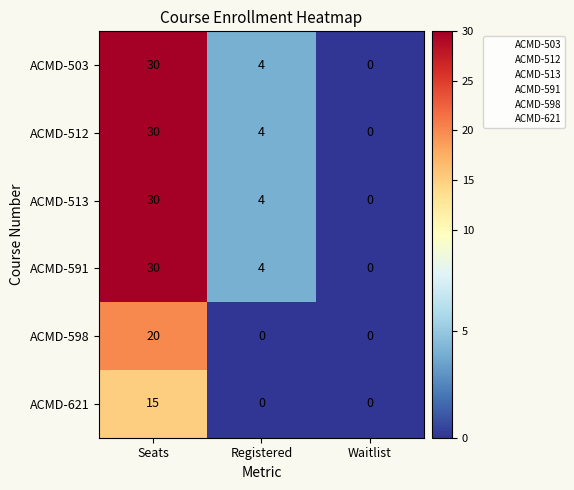

What is the difference between the highest and lowest values at Seats?

15